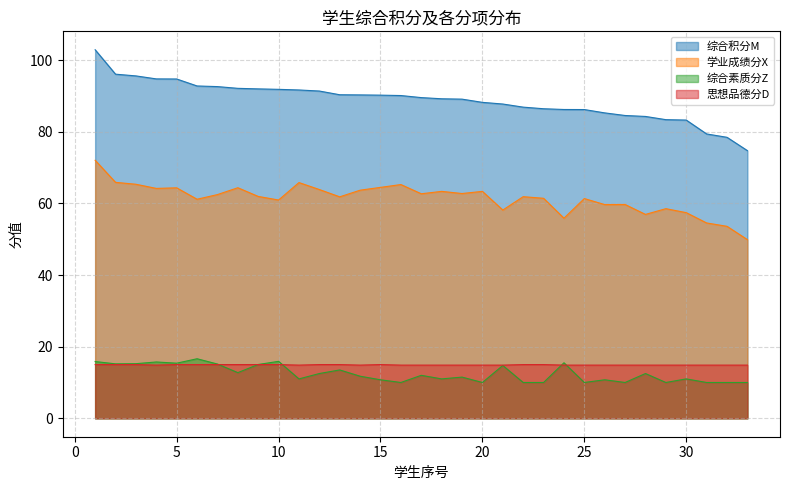

At which label is 思想品德分D closest to 14?

4